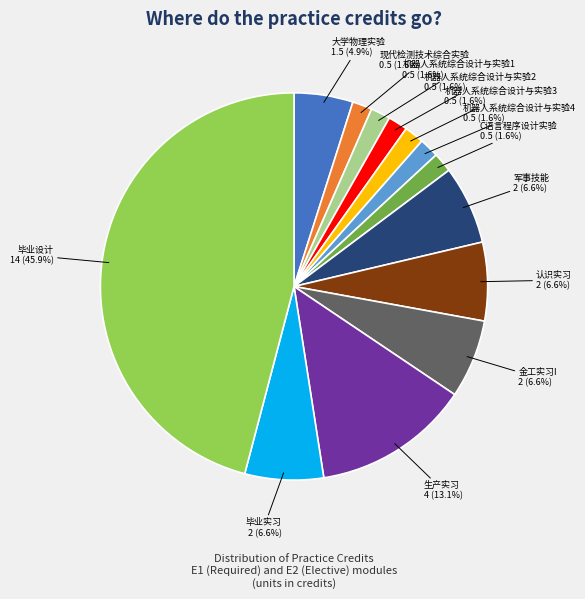

Is there a majority slice in this chart?

No